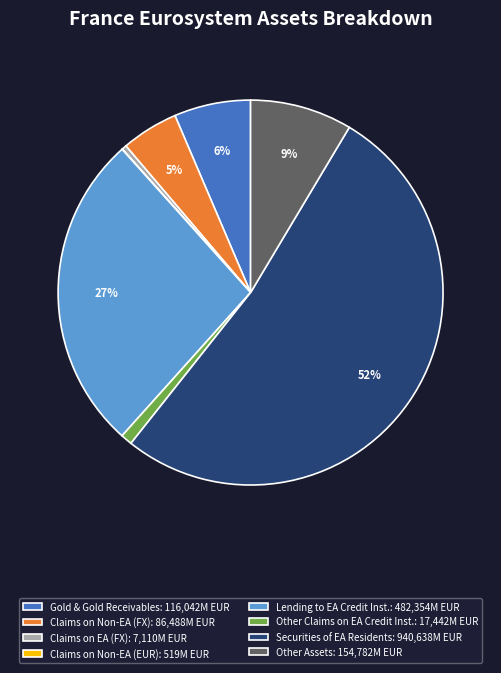

Combined, do Gold & Gold Receivables: 116,042M EUR and Lending to EA Credit Inst.: 482,354M EUR account for over 50%?

No